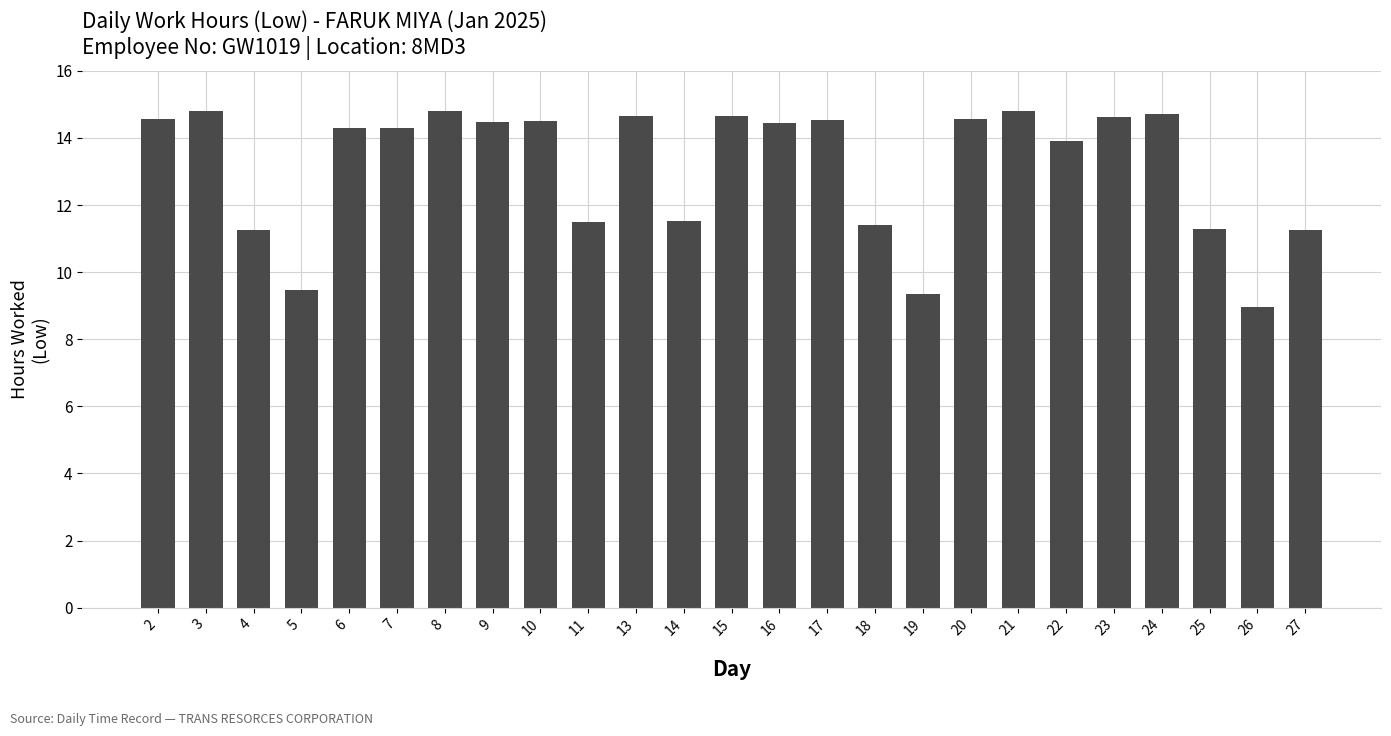

What is the difference between the maximum and minimum values?

5.8